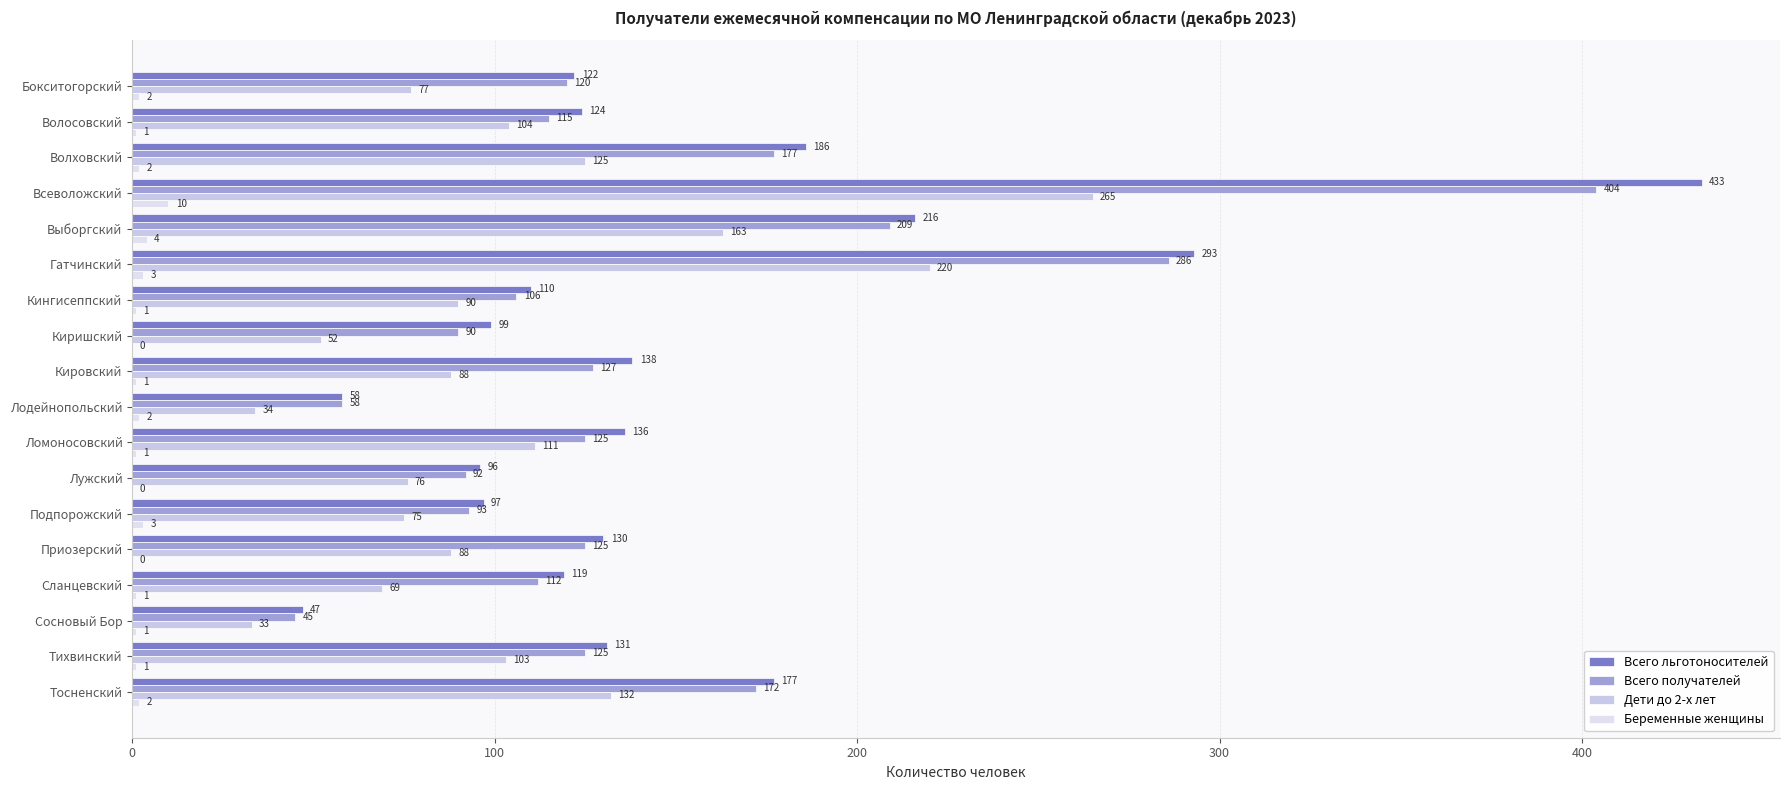

Count the number of data series in this chart.

4